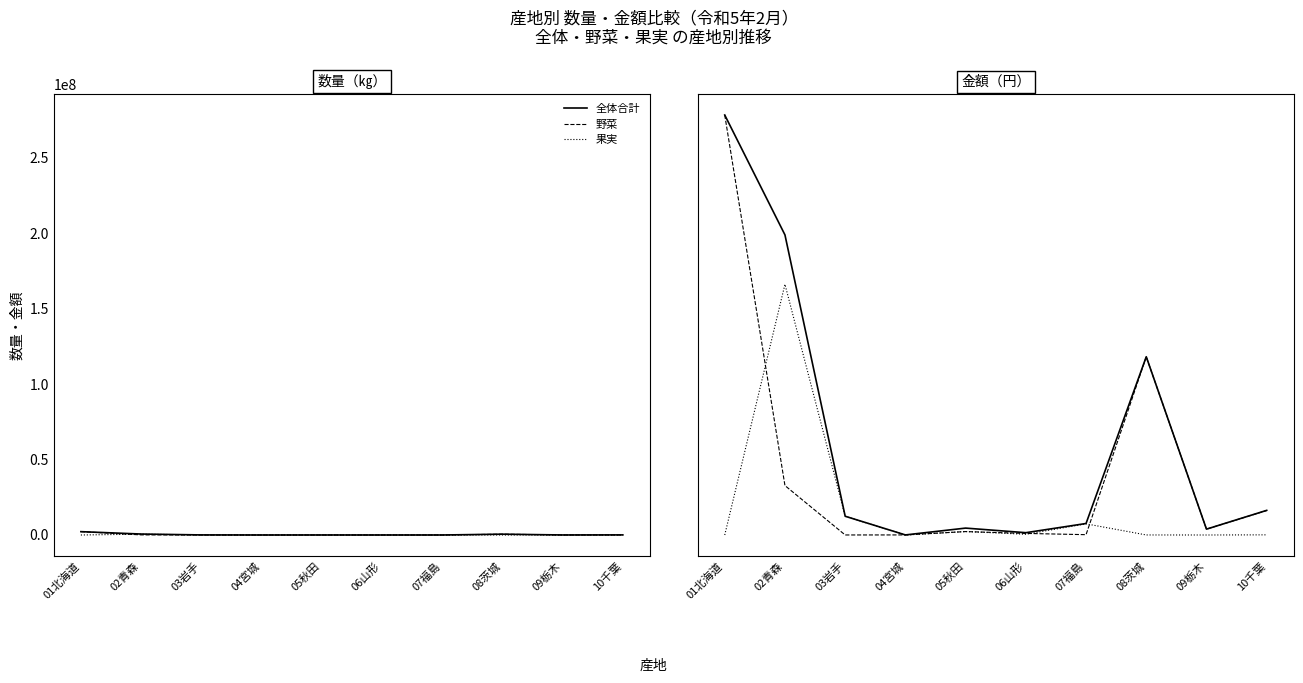

Which category has the lowest value across all series?

01北海道